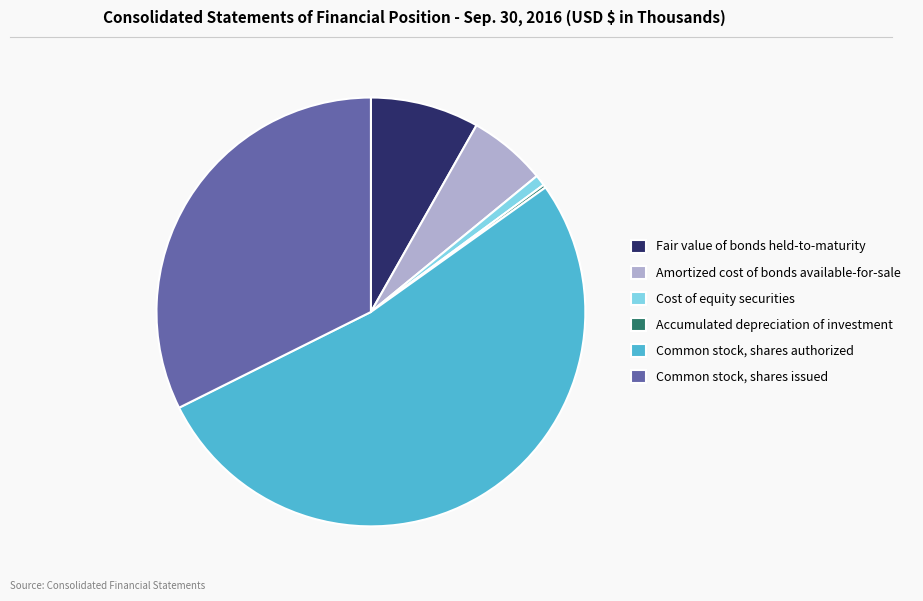

True or false: Common stock, shares issued accounts for 27% of the total.

False